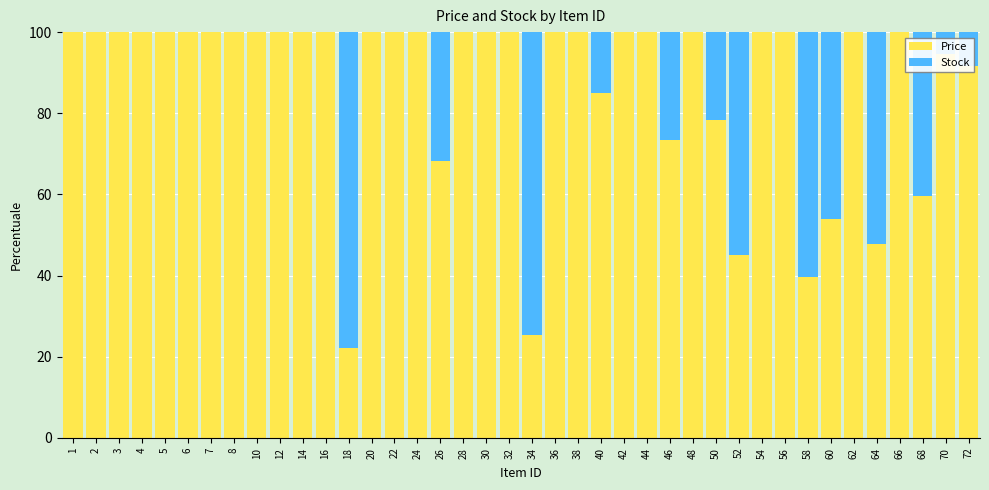

What is the highest value of the Price series?

100.0